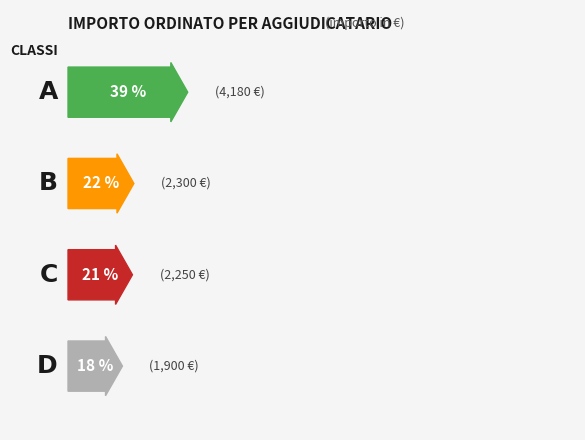

The chart shows a value of 6859.1 at CENTO11 SRL. True or false?

False